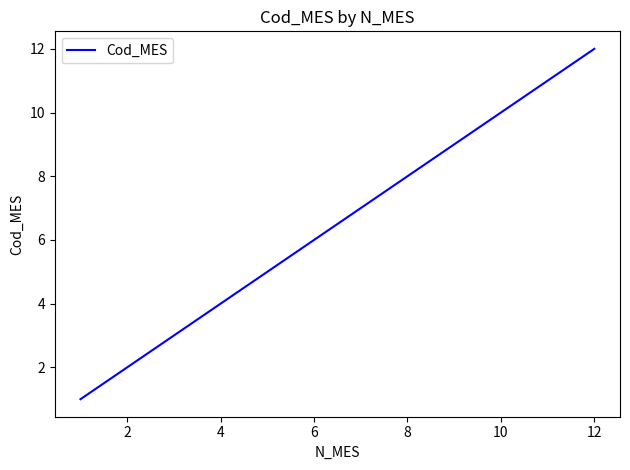

Reading left to right, extract all data points from this chart.

1	2	3	4	5	6	7	8	9	10	11	12